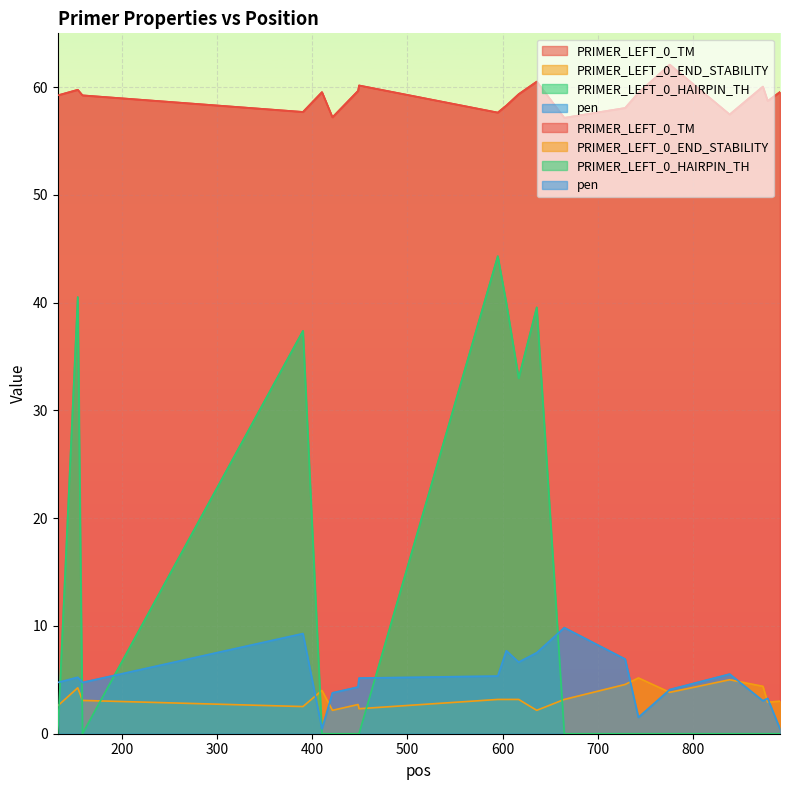

What is the value of the PRIMER_LEFT_0_TM point at the 13th from the left?

57.2